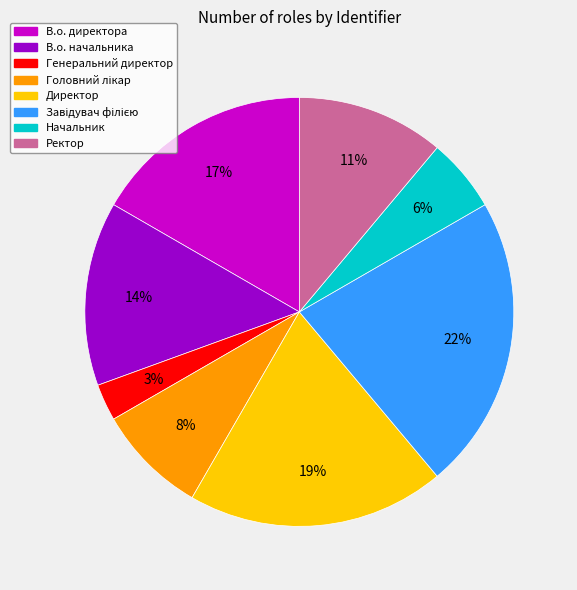

Which has a higher value, Ректор or Директор?

Директор